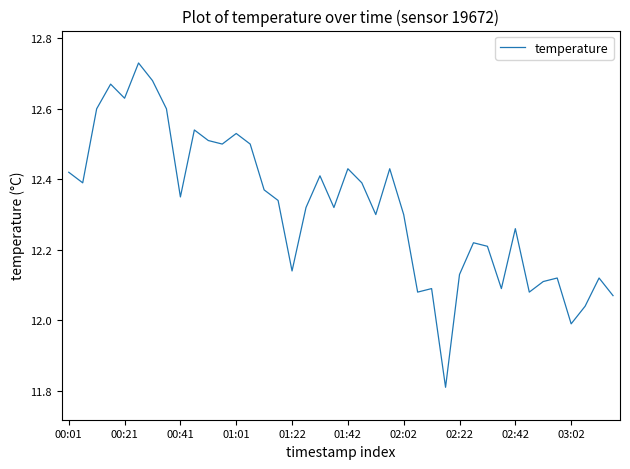

What is the minimum value shown in the chart?

11.8